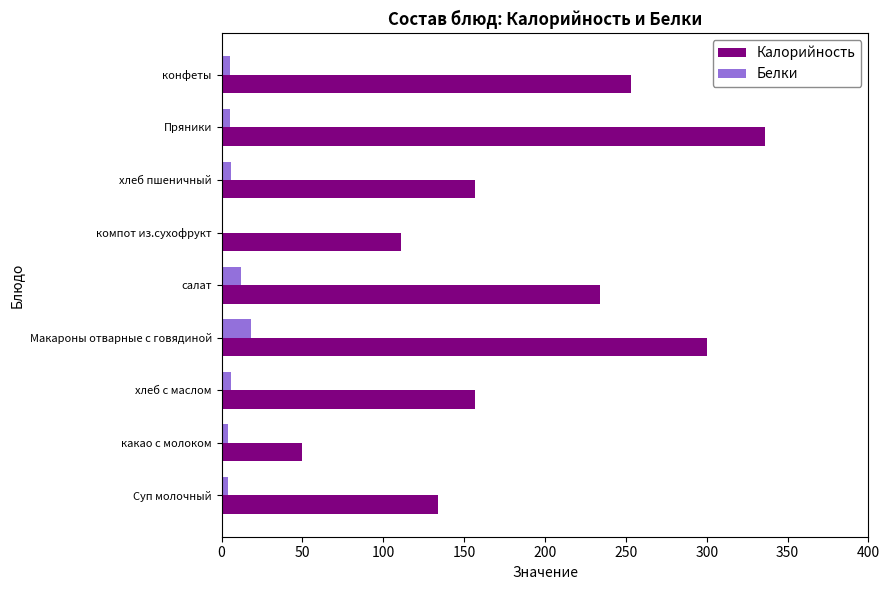

Is it true that Калорийность equals 50 at какао с молоком?

True